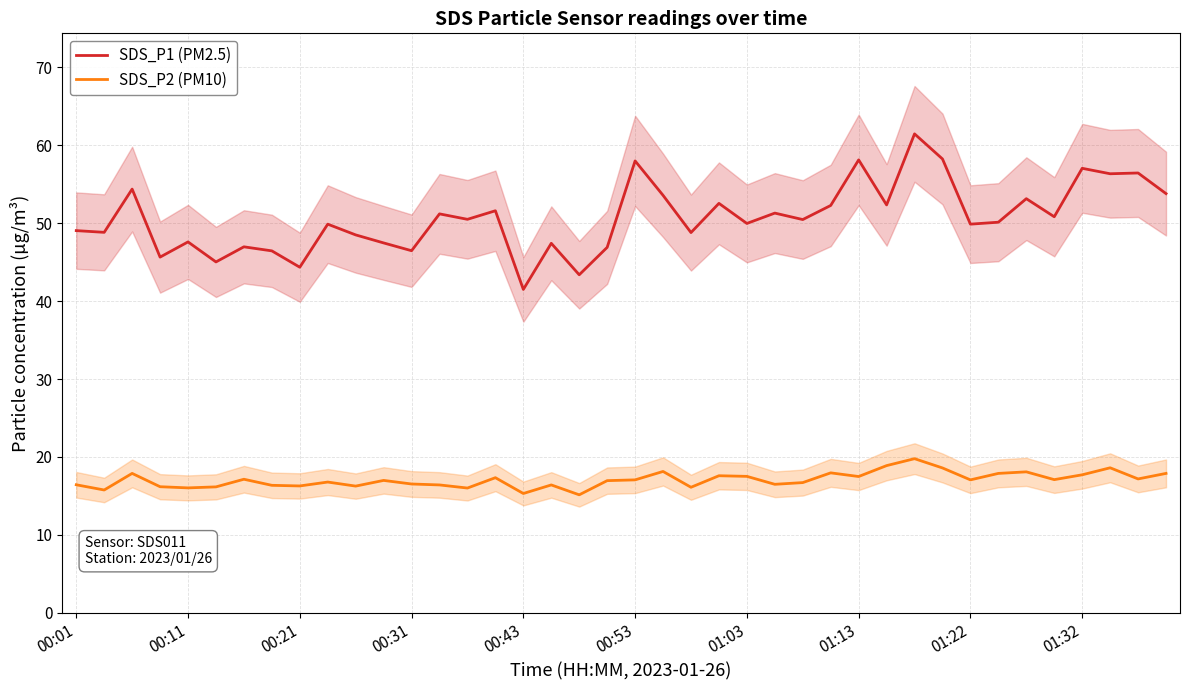

True or false: SDS_P1 (PM2.5) and SDS_P2 (PM10) cross at least once.

False